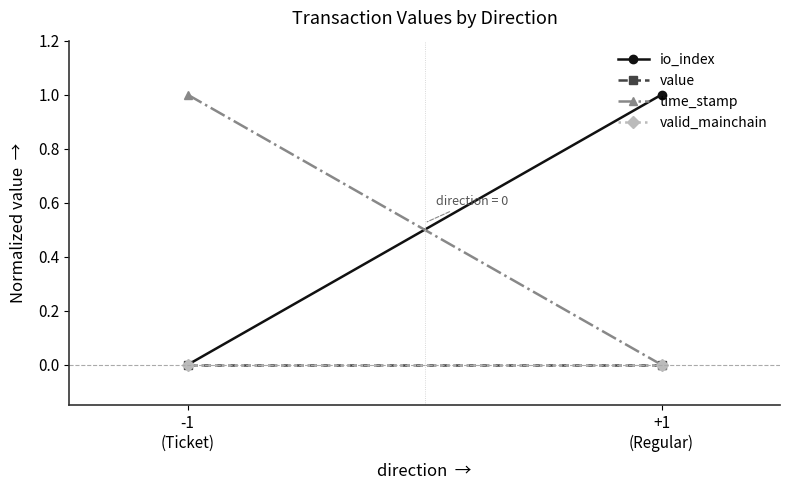

At how many categories does at least one series exceed 0?

2